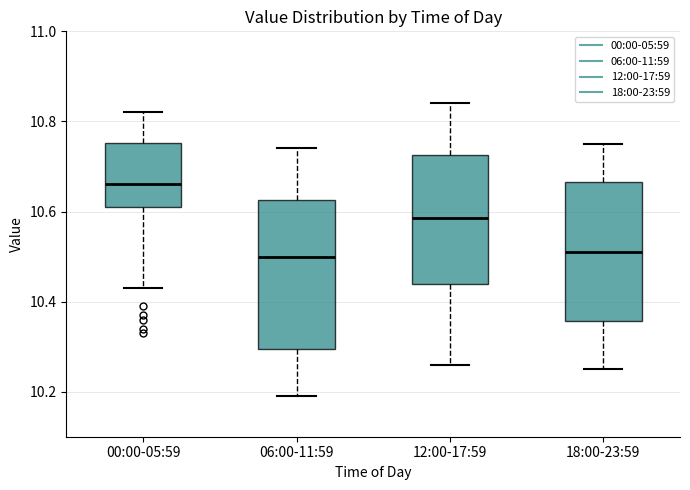

Reading left to right, transcribe this box plot: for each box, give where its median line is, the range the box spans, and where its two whiskers end, as read against the y-axis. The values are not printed on the chart, so give them approximately, as read against the axis.

00:00-05:59: median 10.66, box 10.62 to 10.76, whiskers 10.44 to 10.82
06:00-11:59: median 10.50, box 10.30 to 10.62, whiskers 10.20 to 10.74
12:00-17:59: median 10.58, box 10.44 to 10.72, whiskers 10.26 to 10.84
18:00-23:59: median 10.52, box 10.36 to 10.66, whiskers 10.26 to 10.76